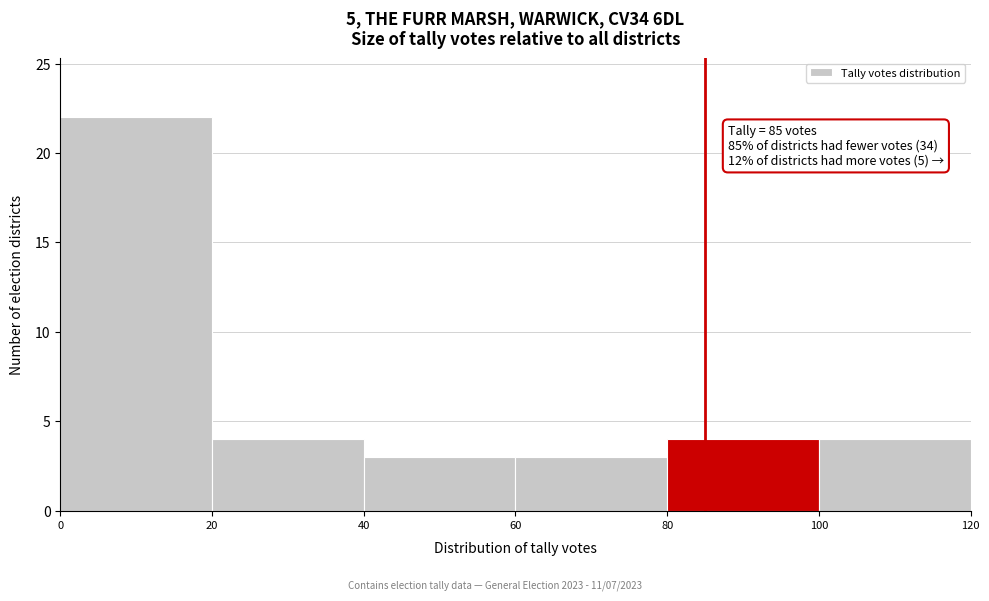

Which range on the x-axis has the tallest bar?

0 to 20